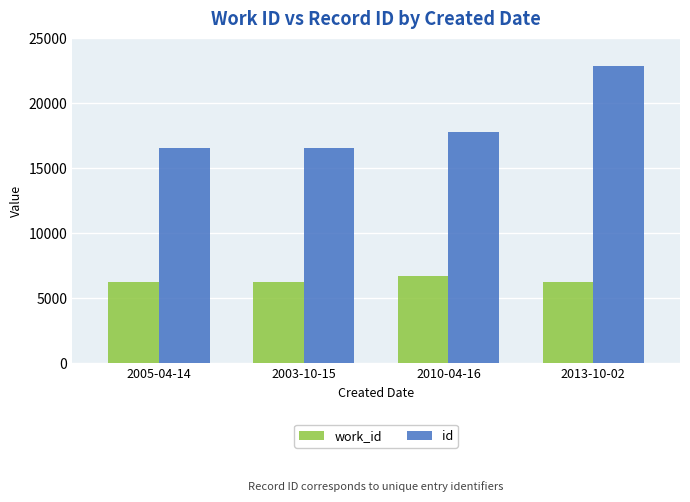

Which series has the largest total across all categories?

id